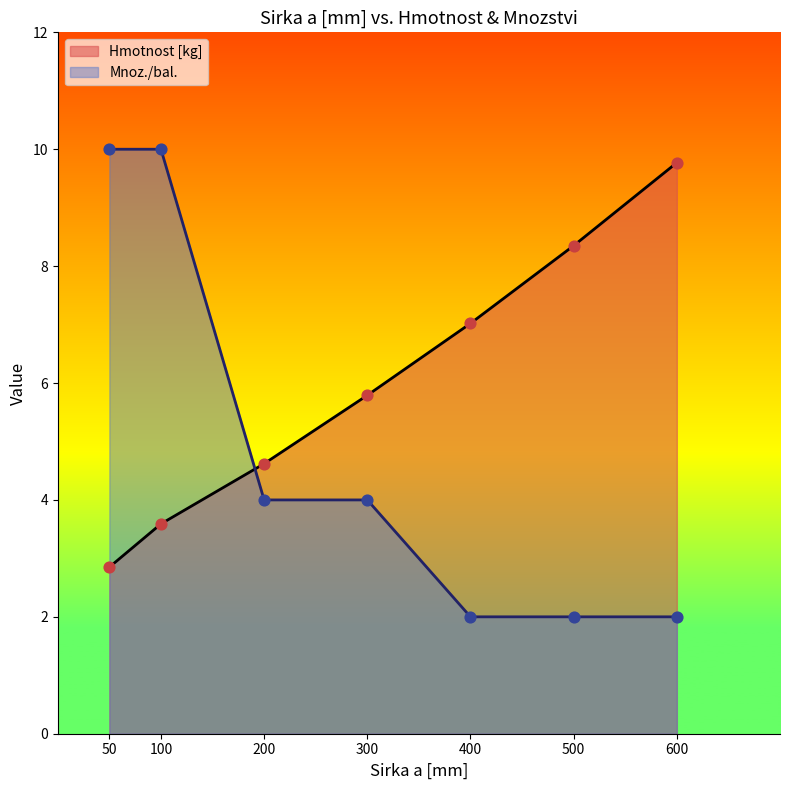

Which series reaches the maximum Y coordinate?

Mnoz./bal.